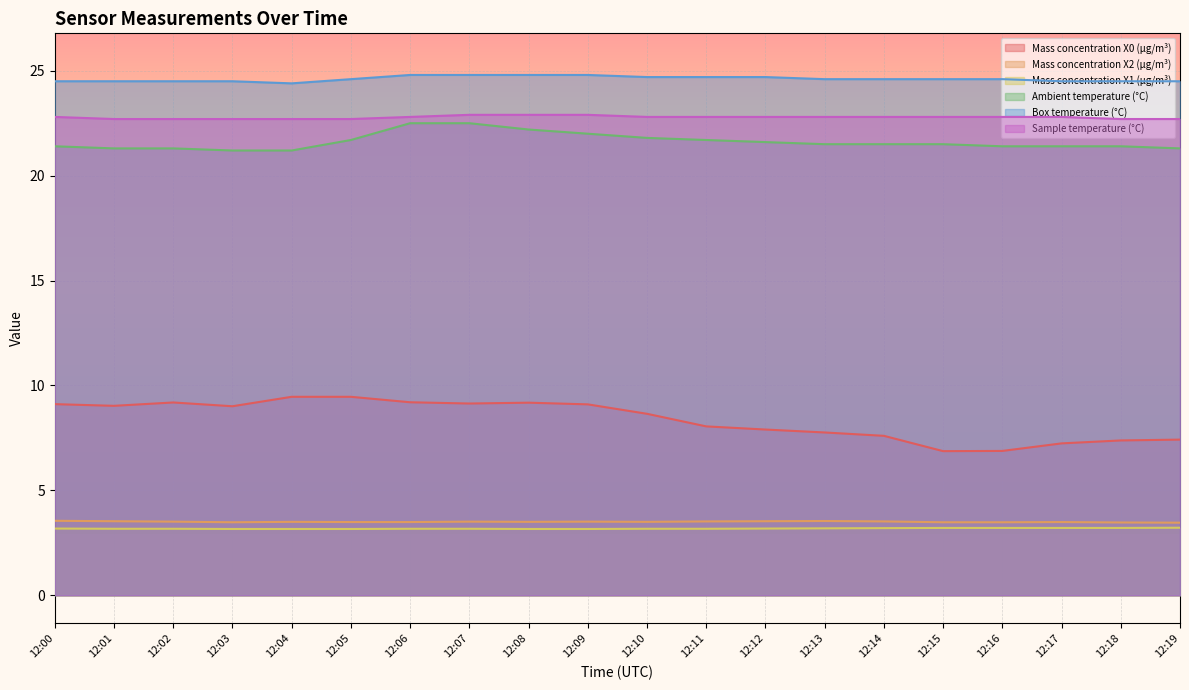

What is the highest value of the Sample temperature (°C) series?

22.9